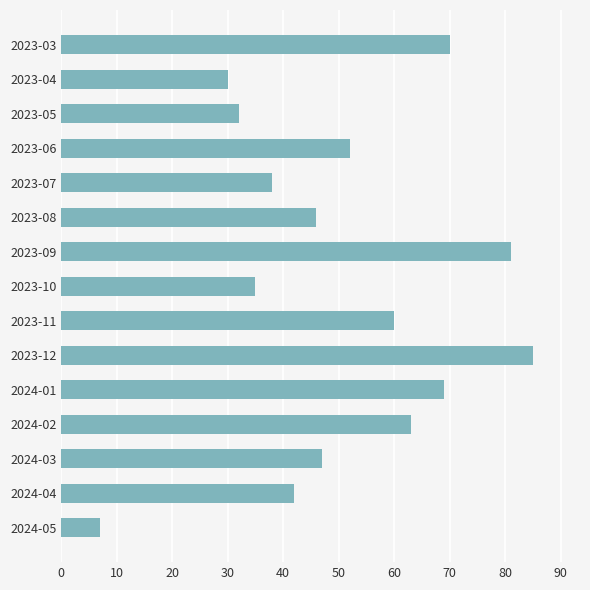

How many series are shown in this chart?

1